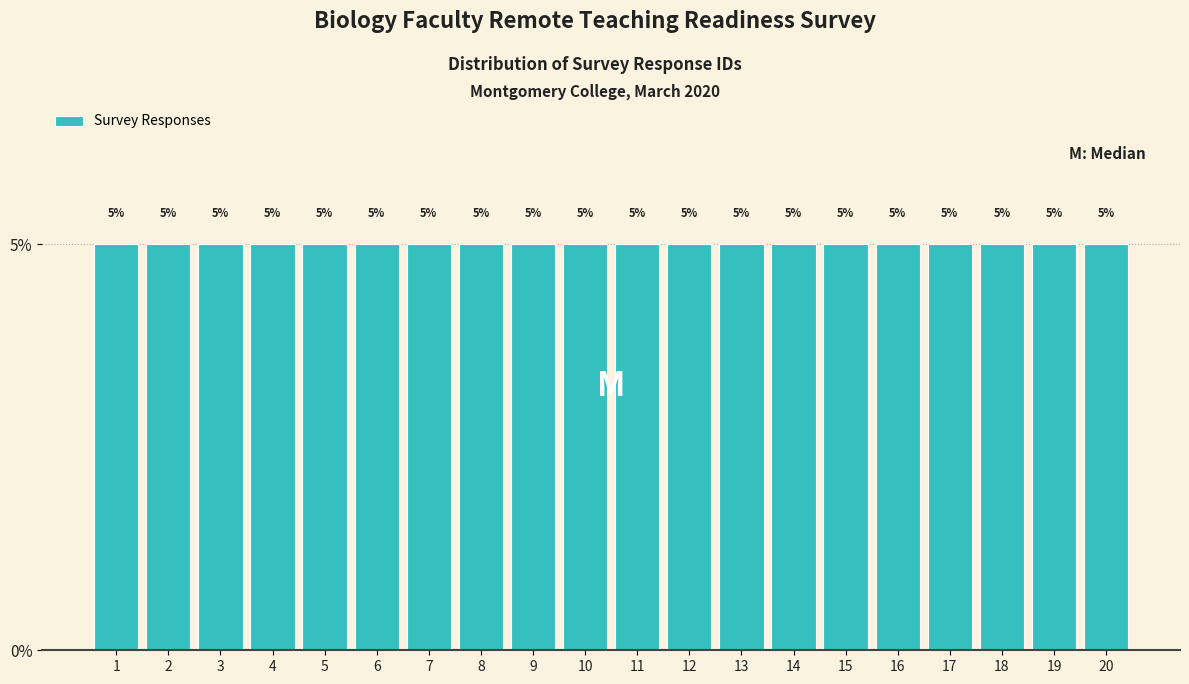

Reading left to right, list every bar in this chart as the range it spans on the x-axis followed by its height.

0.5 to 1.5: 5
1.5 to 2.5: 5
2.5 to 3.5: 5
3.5 to 4.5: 5
4.5 to 5.5: 5
5.5 to 6.5: 5
6.5 to 7.5: 5
7.5 to 8.5: 5
8.5 to 9.5: 5
9.5 to 10.5: 5
10.5 to 11.5: 5
11.5 to 12.5: 5
12.5 to 13.5: 5
13.5 to 14.5: 5
14.5 to 15.5: 5
15.5 to 16.5: 5
16.5 to 17.5: 5
17.5 to 18.5: 5
18.5 to 19.5: 5
19.5 to 20.5: 5